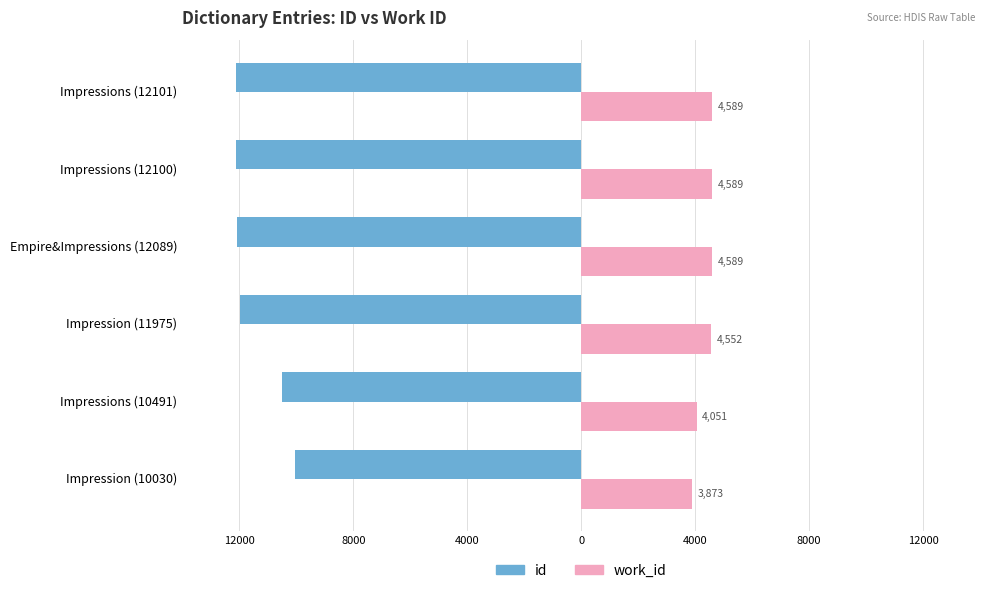

What are all the series names shown in the legend?

id, work_id